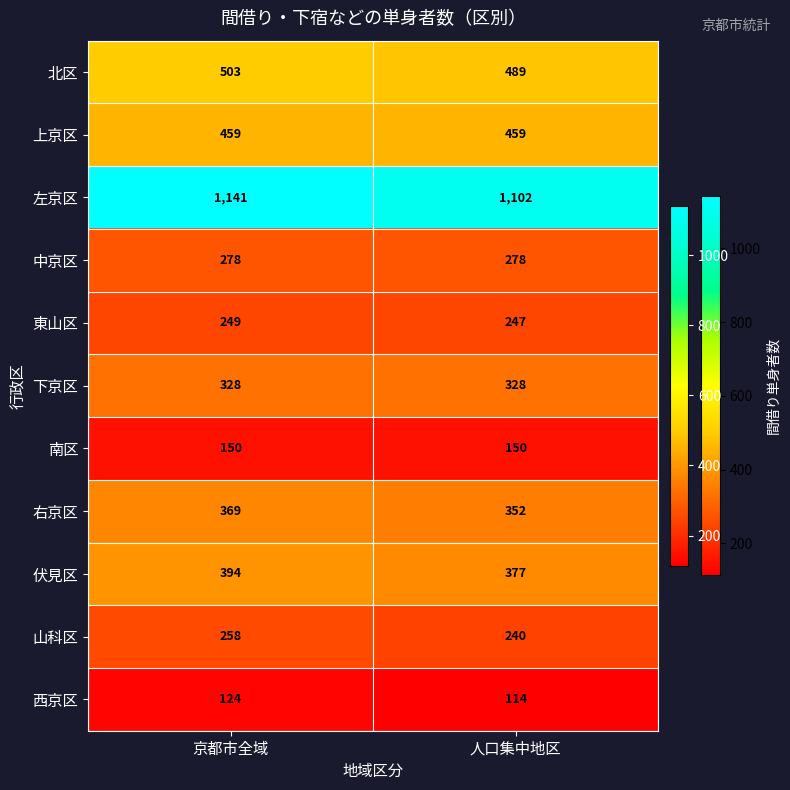

Read the 山科区 value at 京都市全域, to the nearest 10.

260